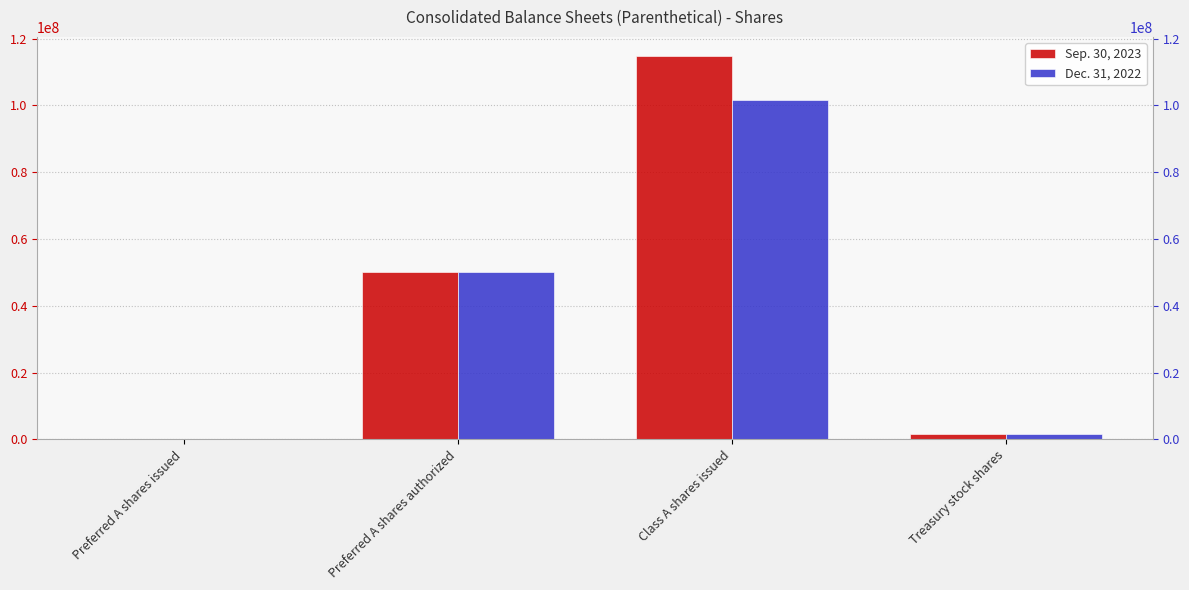

What are all the series names shown in the legend?

Sep. 30, 2023, Dec. 31, 2022